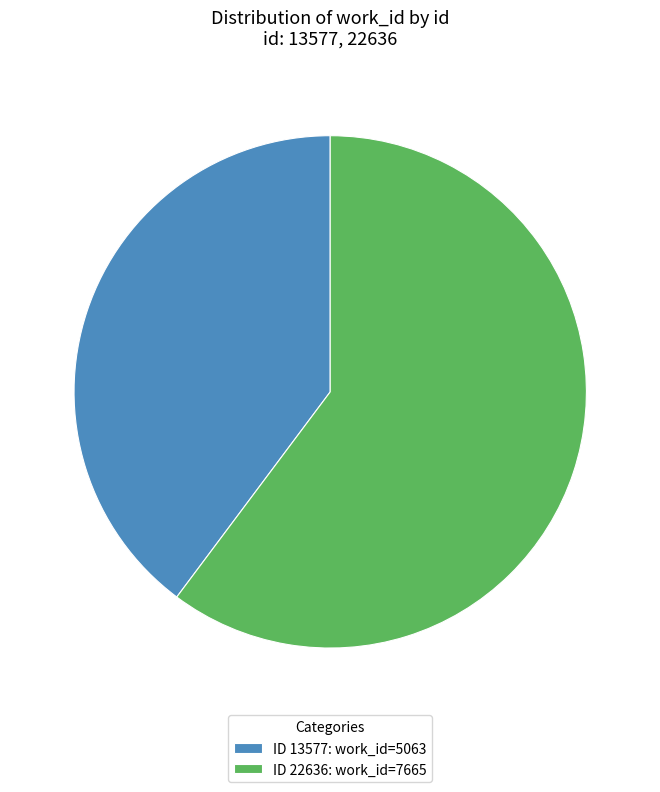

Do ID 22636: work_id=7665 and ID 13577: work_id=5063 together represent more than half of the pie?

Yes